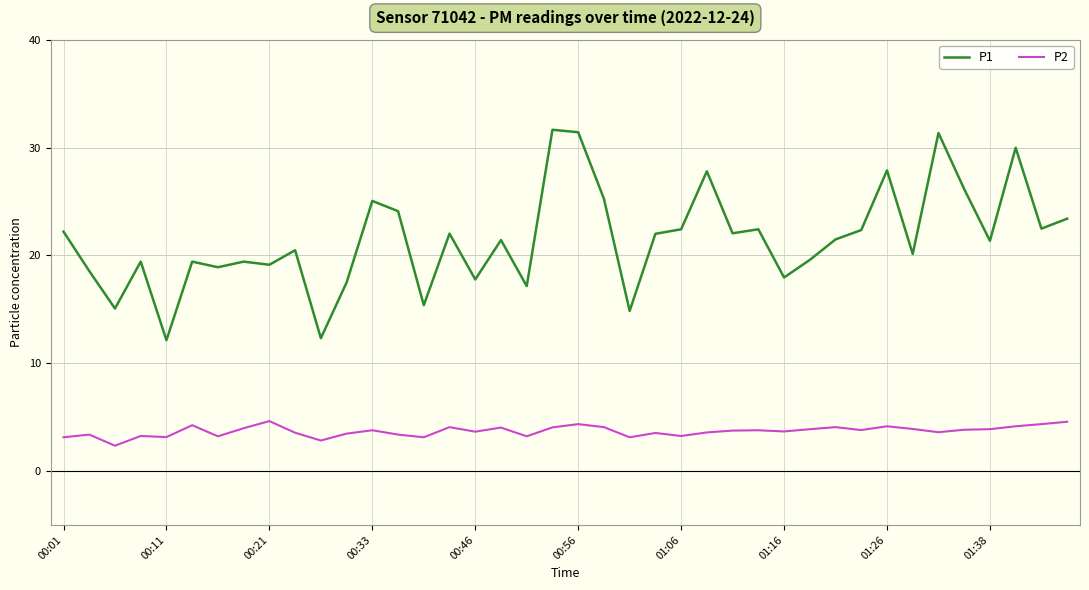

What is the difference between the maximum and minimum values in the P1 series?

19.5